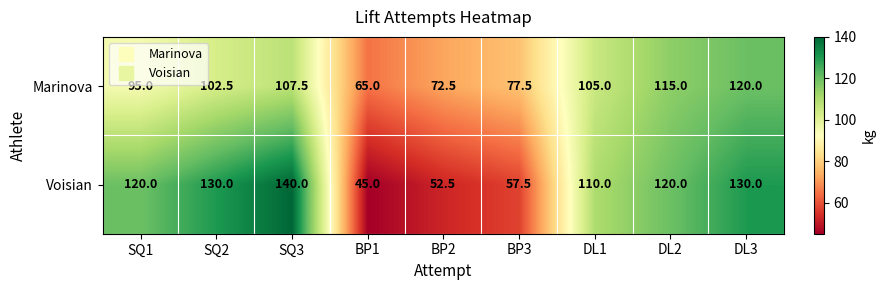

List the series in order of their overall mean, lowest first.

Marinova, Voisian